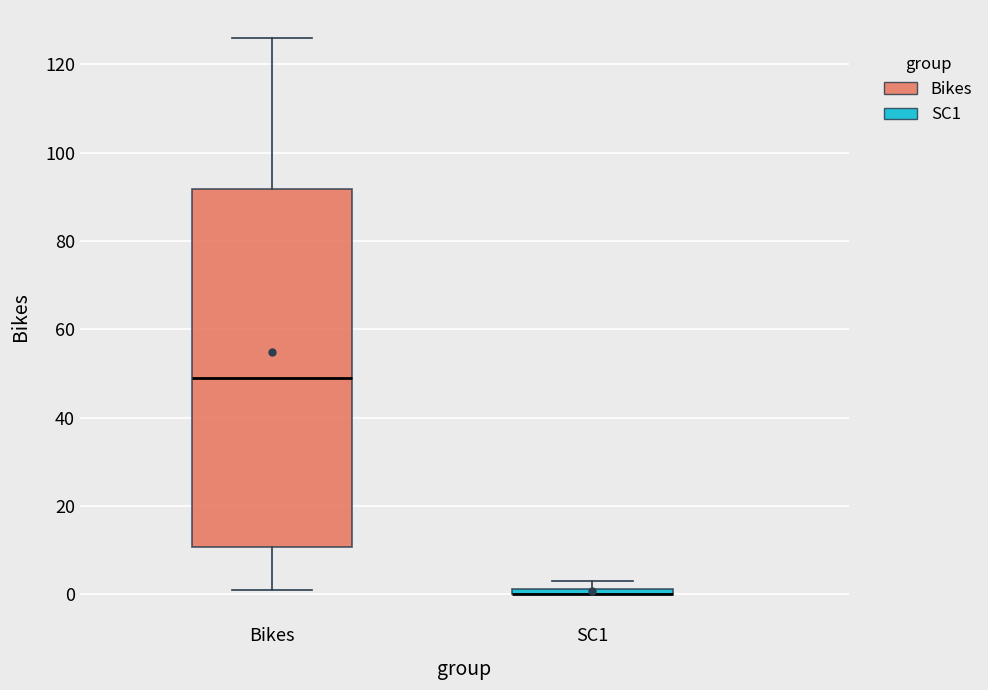

Which box is the tallest, from its lower edge to its upper edge?

Bikes